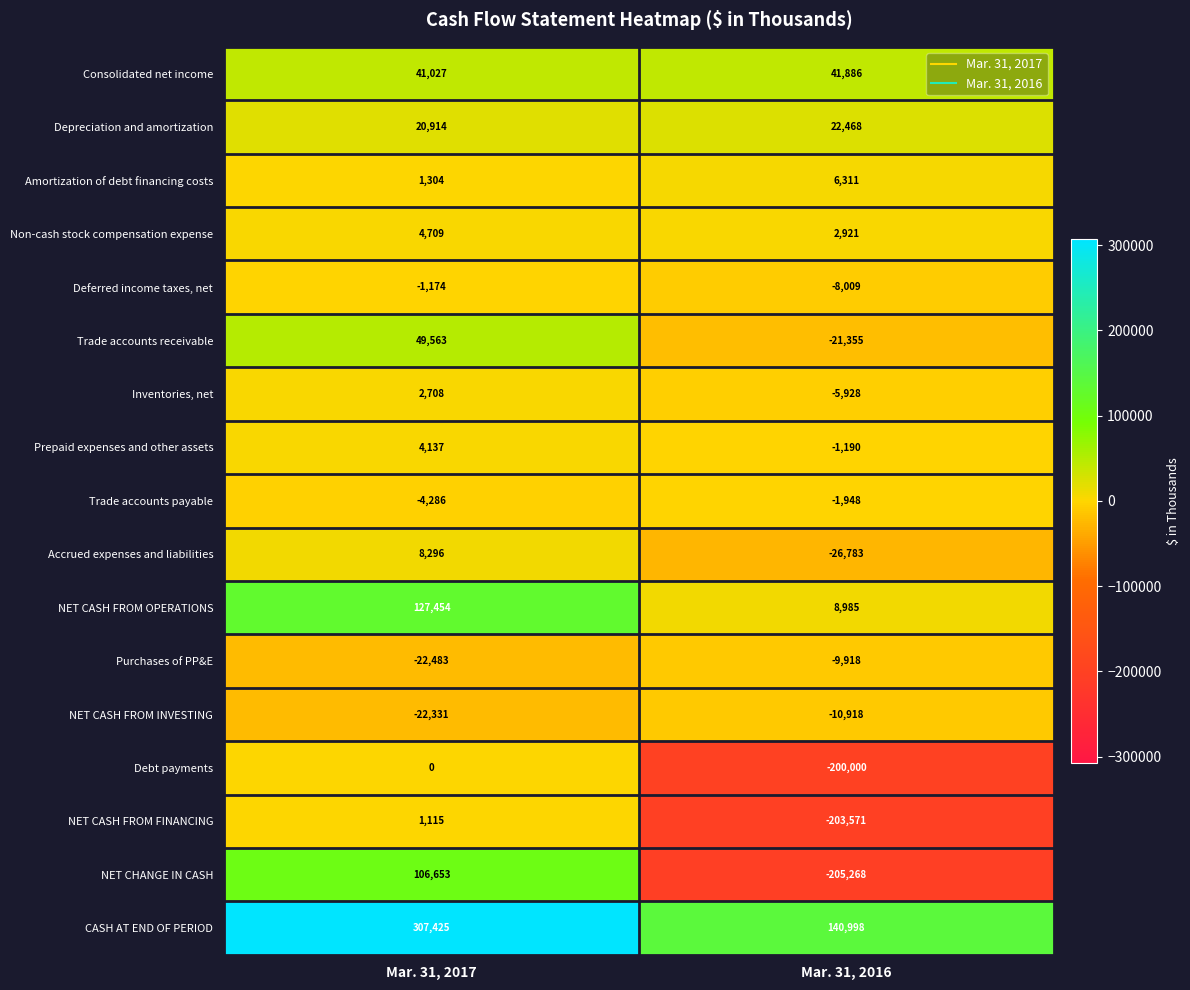

At how many categories does at least one series exceed 258975?

1